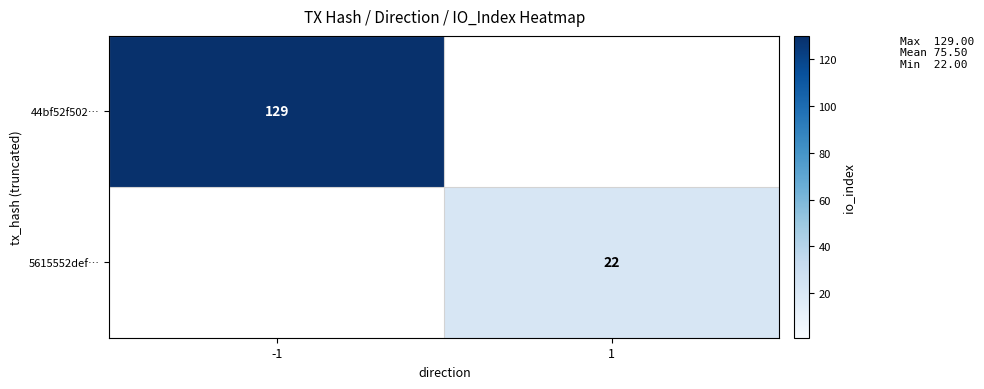

How many data points does each series have?

2